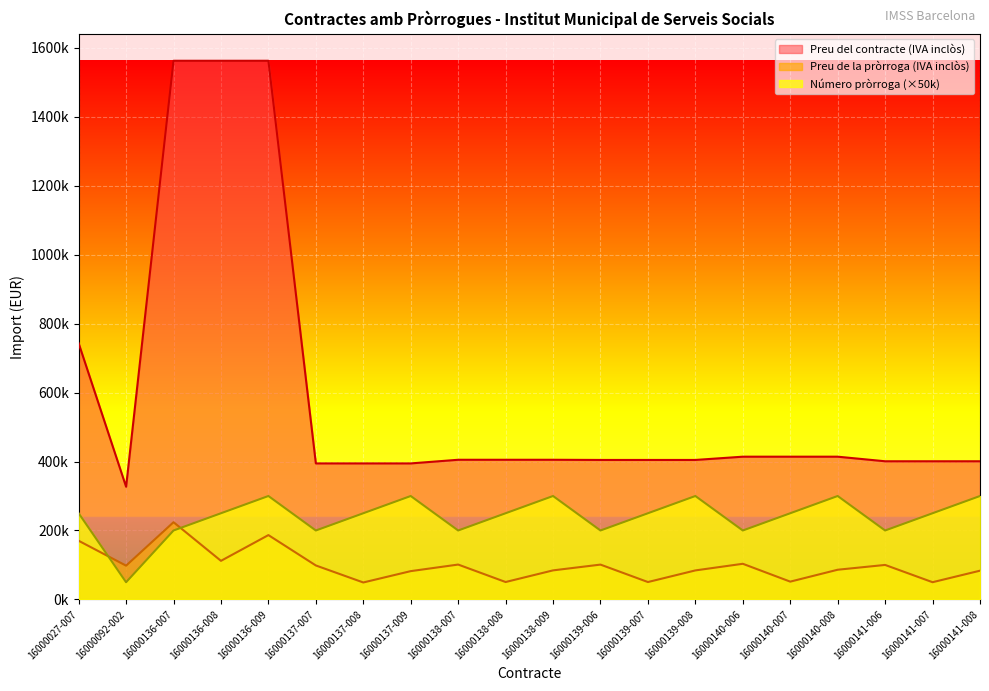

Which series has the largest total across all categories?

Preu del contracte (IVA inclòs)